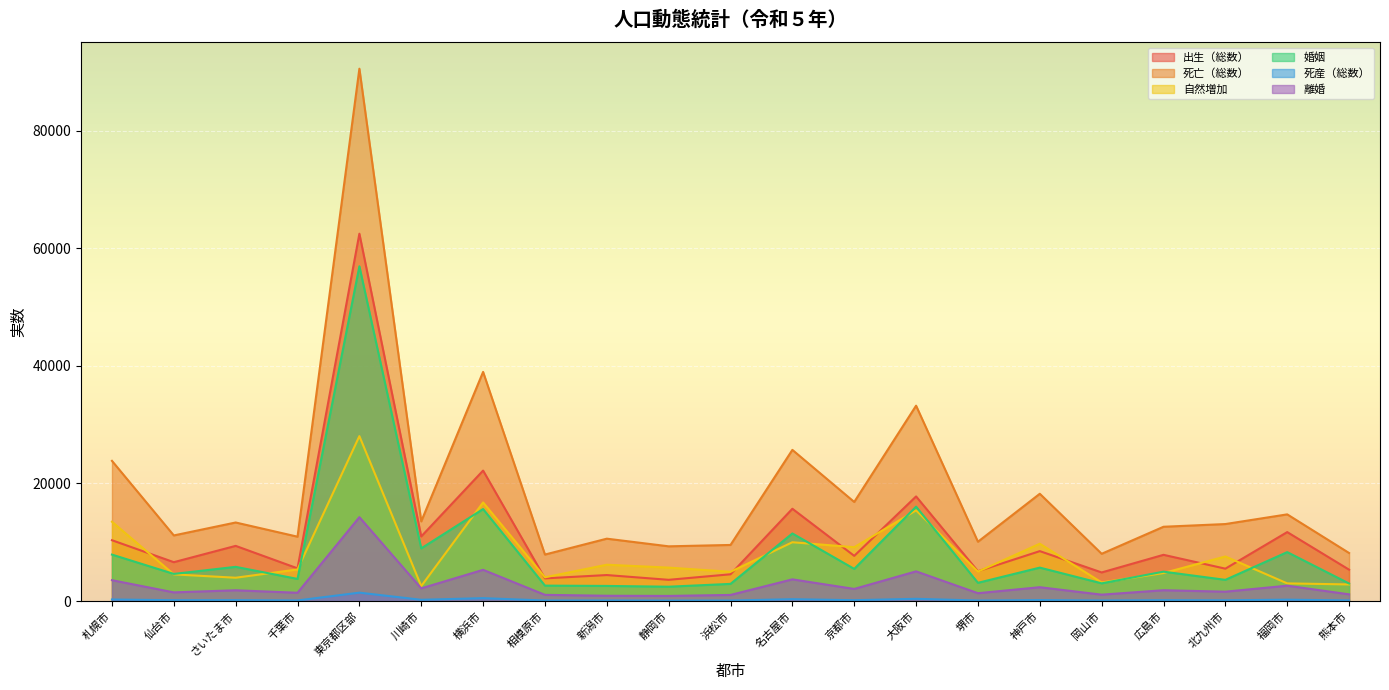

In 自然増加, how many points are lower than both neighbors (excluding endpoints)?

7